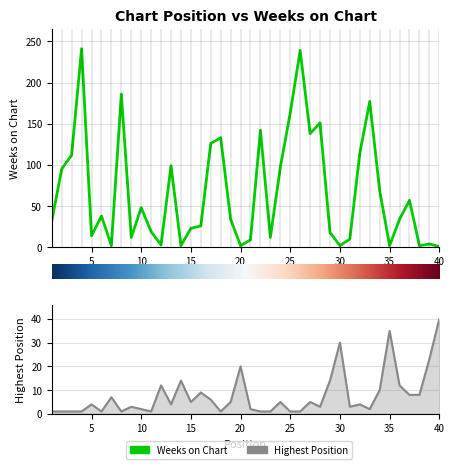

Where is Posicion mas alta nearest to the value 20?

20